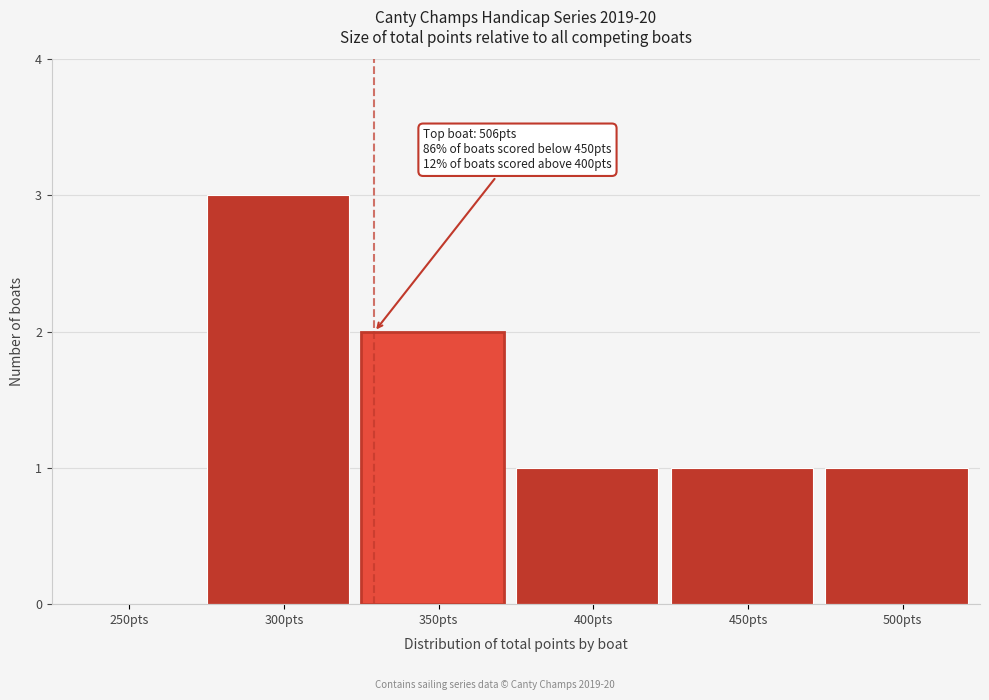

Reading right to left, what are all the values shown in this chart?

500pts=1	450pts=1	400pts=1	350pts=2	300pts=3	250pts=0